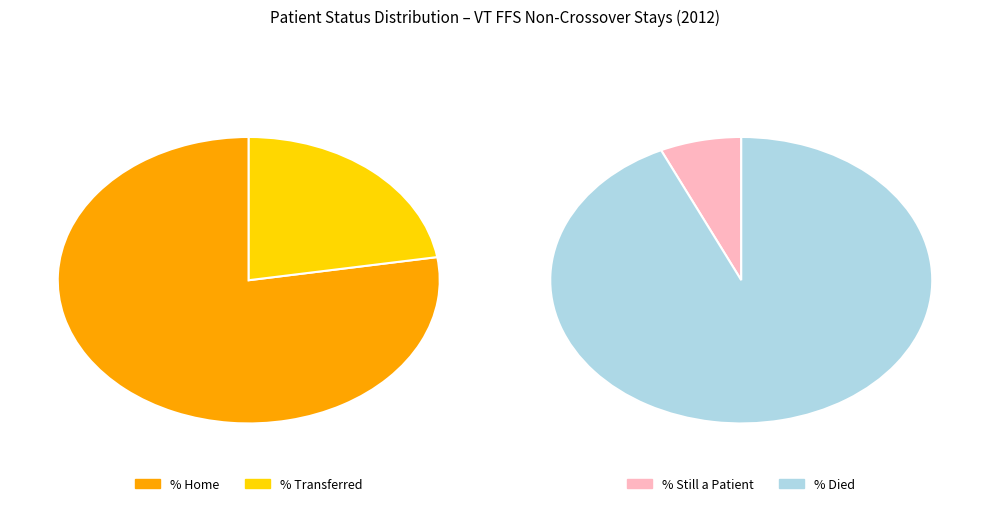

Is Patient Status - % Home the majority of the pie?

Yes